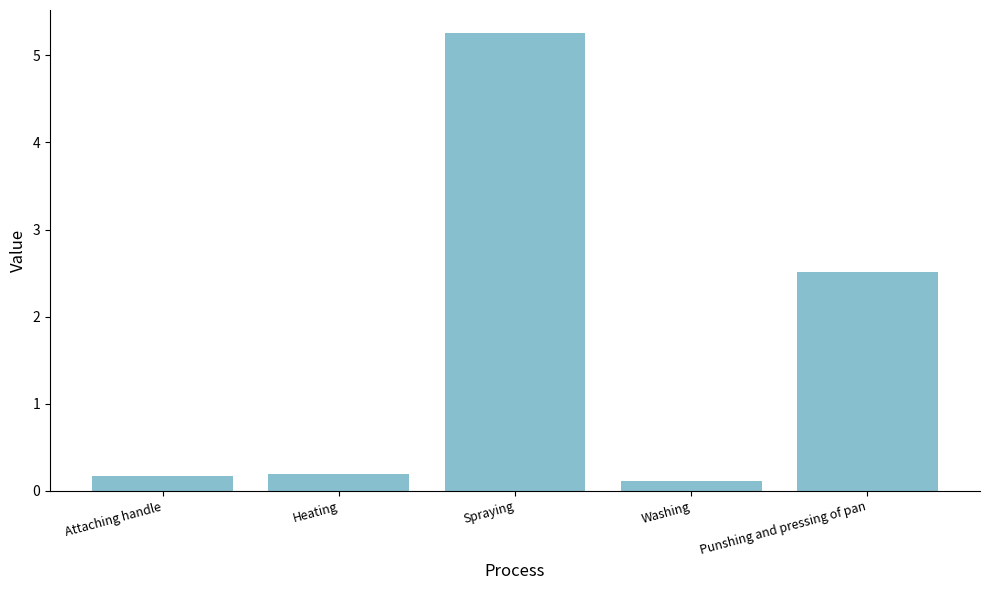

The value at Spraying is 8.3. True or false?

False